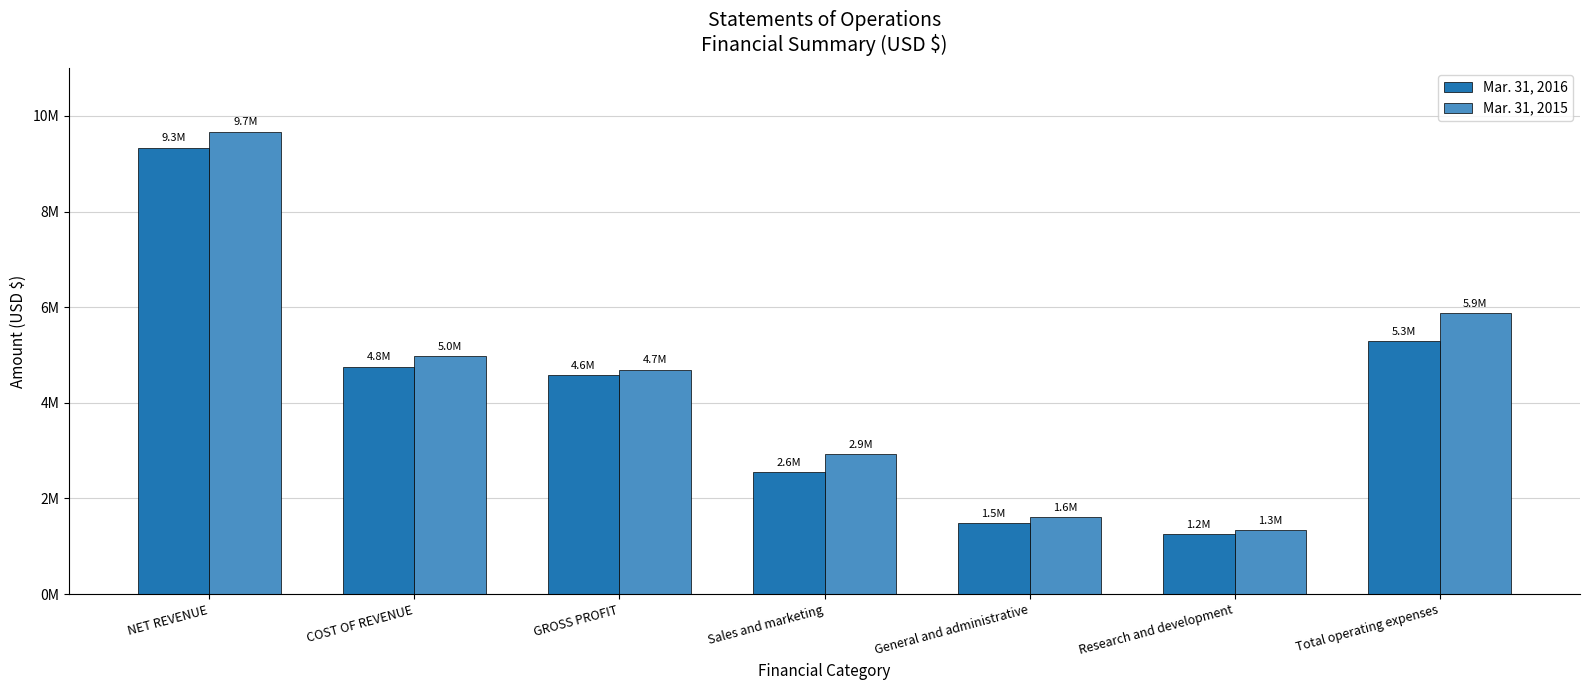

Does the chart contain any negative values?

No